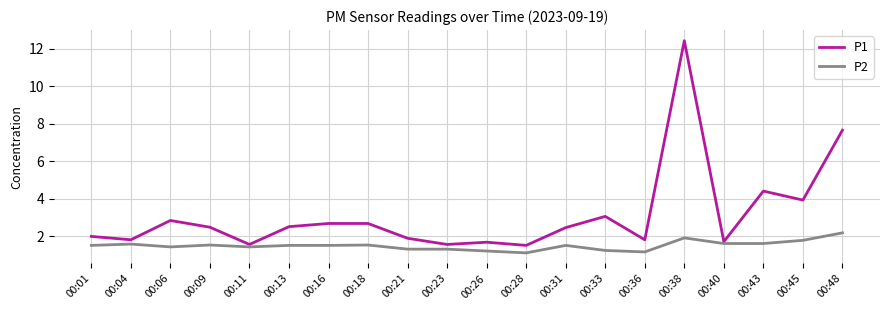

True or false: P2 and P1 cross at least once.

False